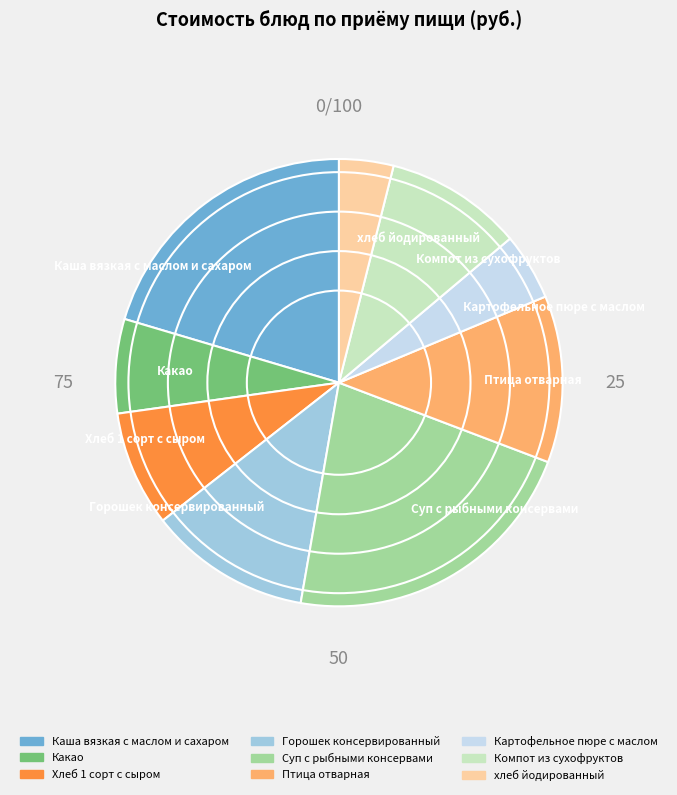

The Горошек консервированный slice represents 12% of the pie. True or false?

True